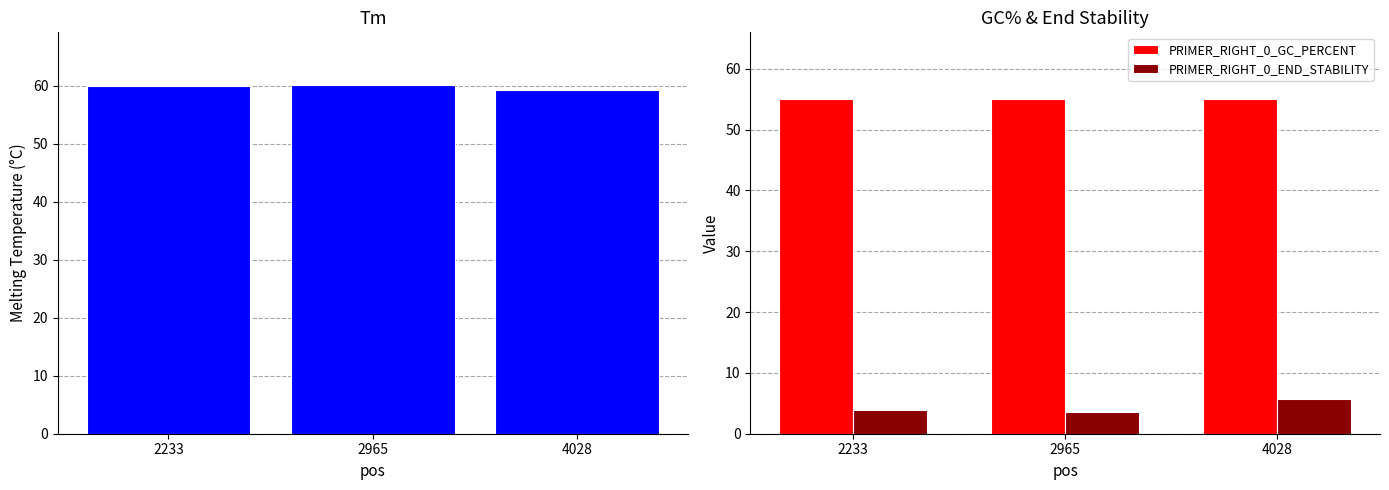

How many bars are there in total?

9